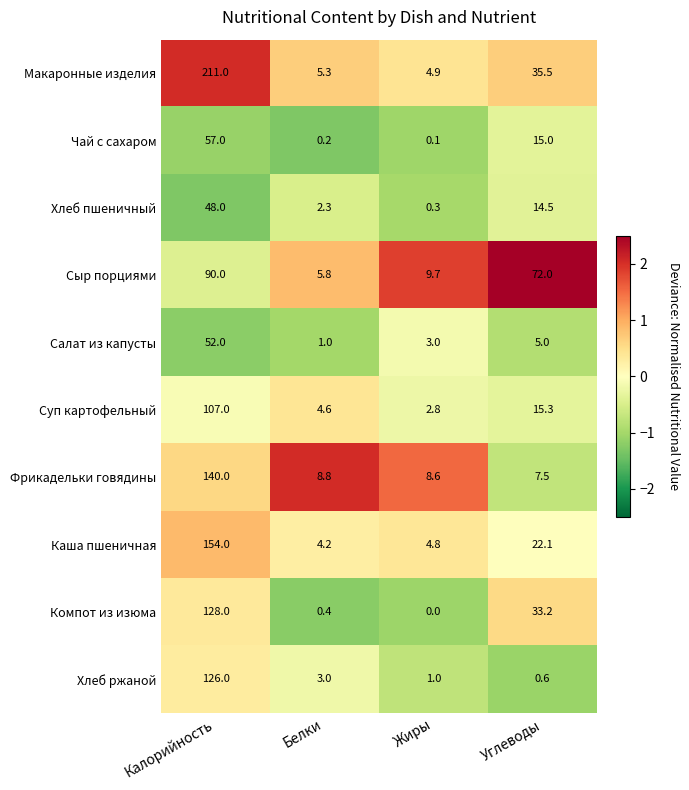

Which series has the largest range (max minus min)?

Макаронные изделия